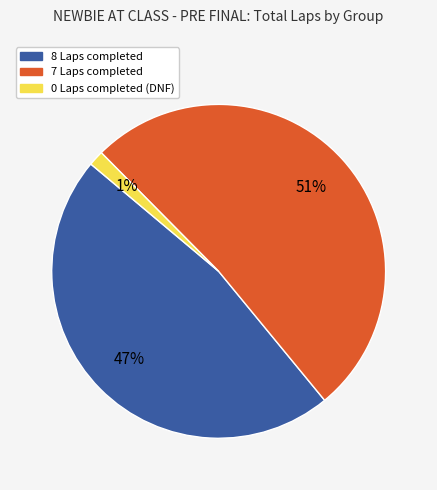

To the nearest percent, what is the average slice percentage?

33%